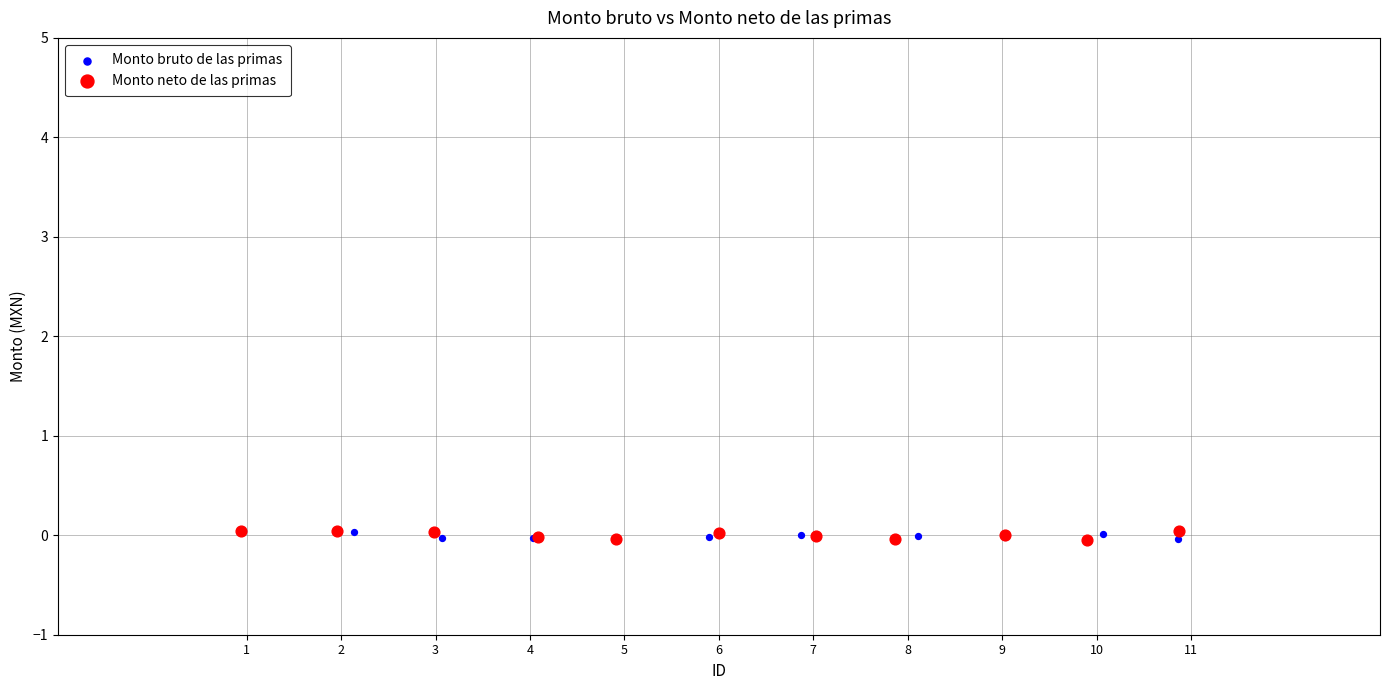

Which series has the widest spread of Y values?

Monto neto de las primas